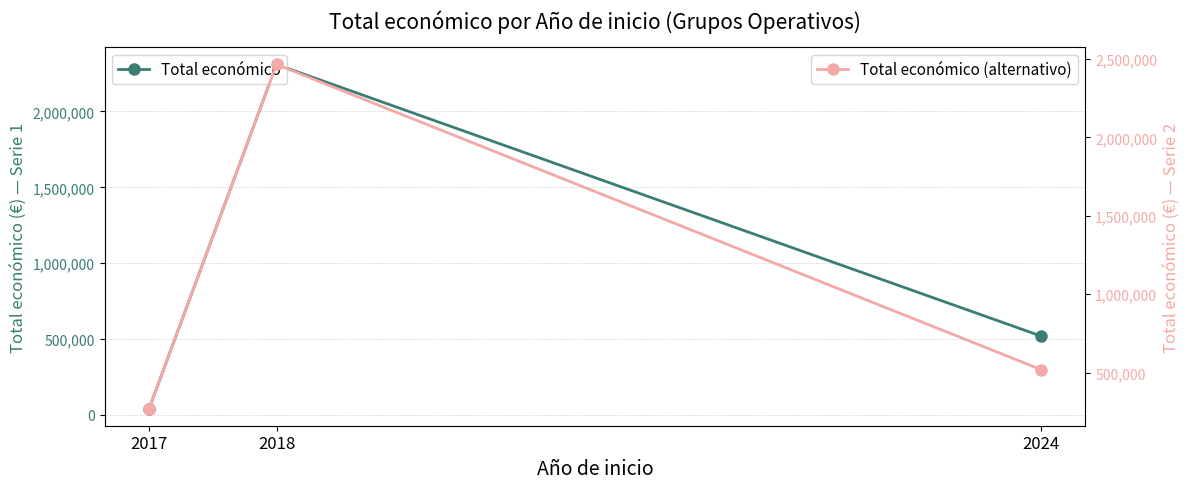

At how many categories does at least one series exceed 1029592?

1